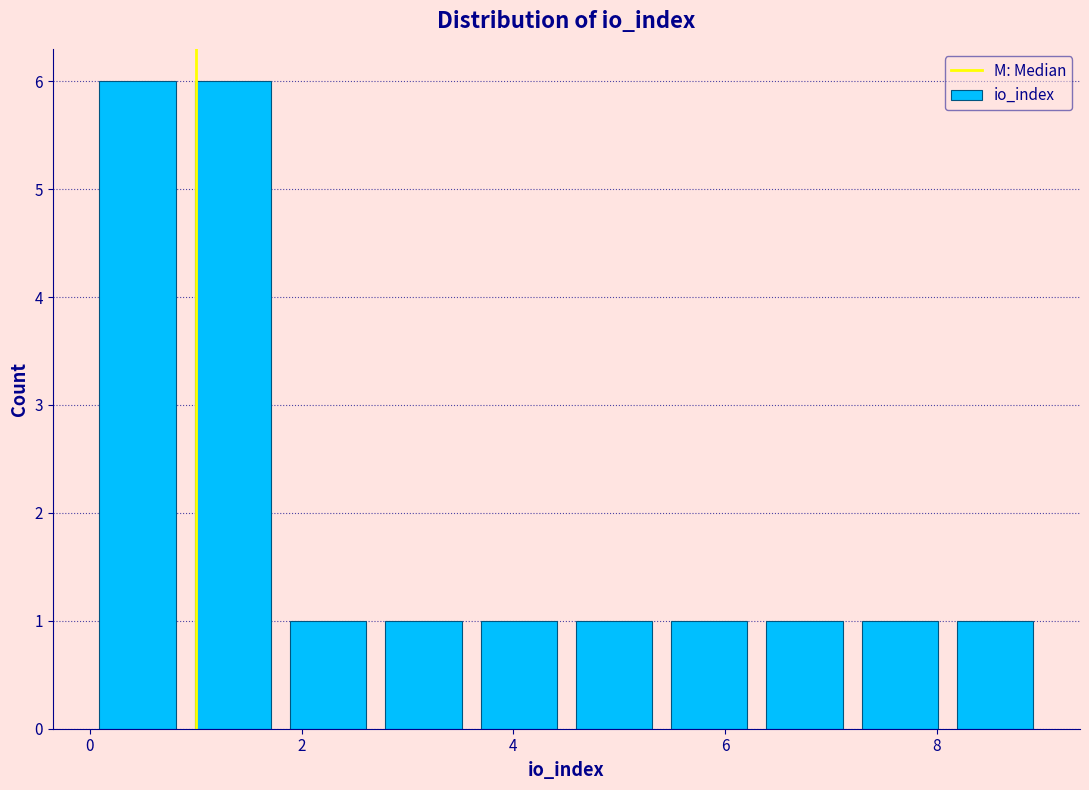

What is the height of the bar covering 1.8 to 2.7 on the x-axis? Neither the bar edges nor the heights are printed on the chart, so give them approximately, as read against the axes.

1